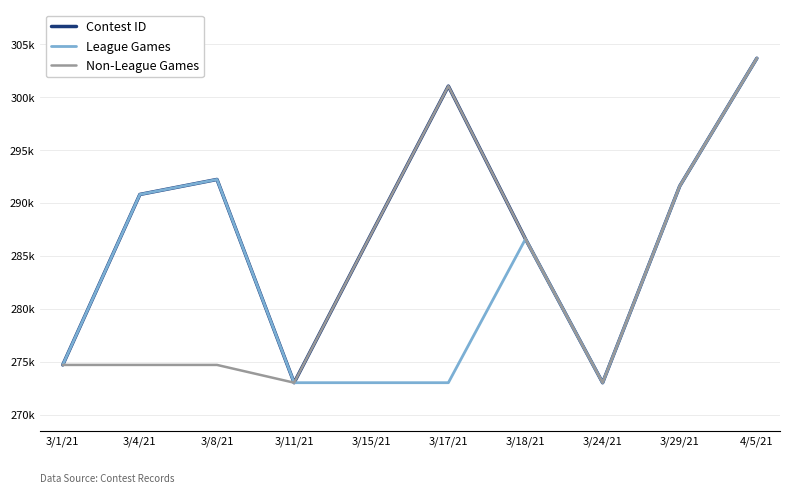

The value of League Games at 3/24/21 is 273.0. True or false?

True